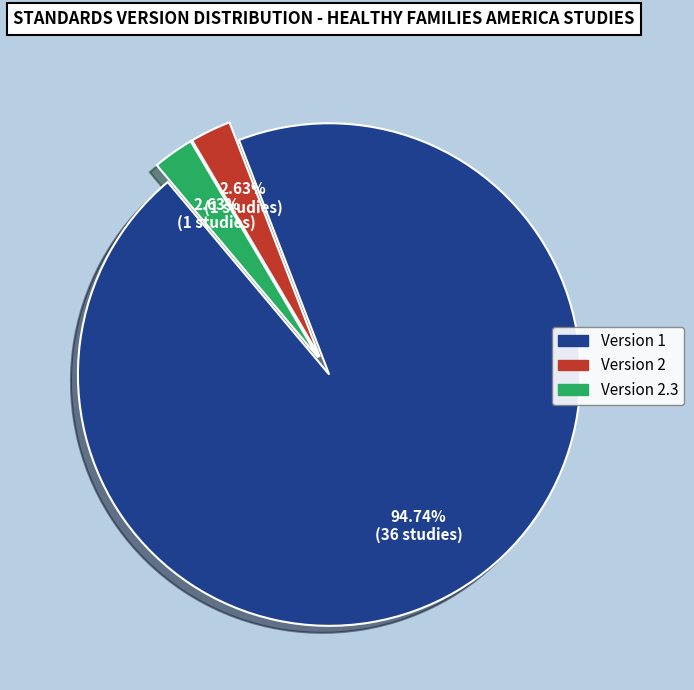

Is there a majority slice in this chart?

Yes